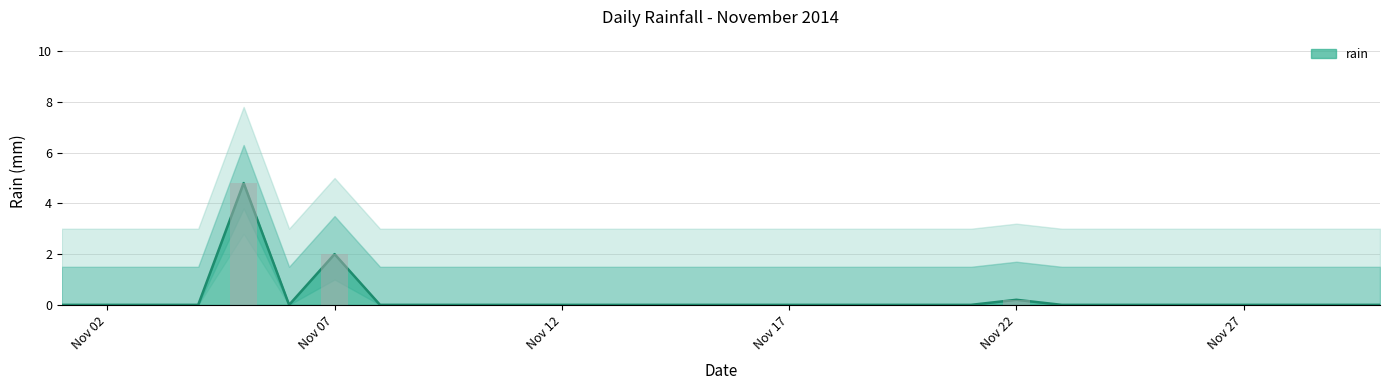

Does the chart contain any negative values?

No